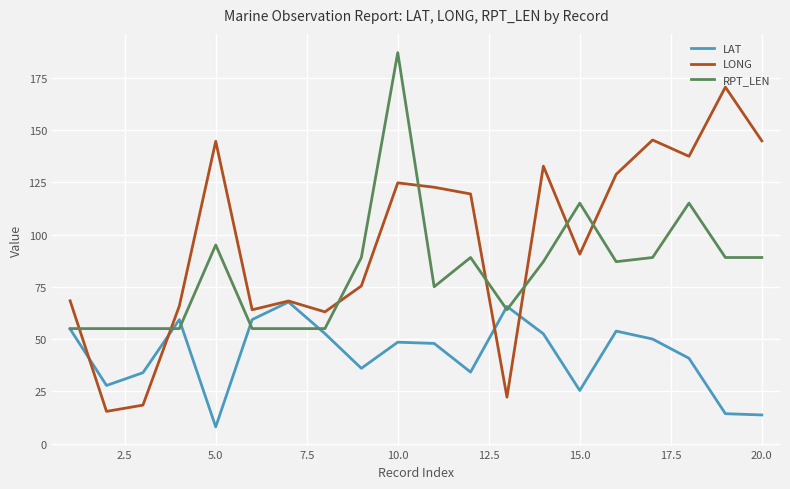

What is the lowest value of the LONG series?

15.4